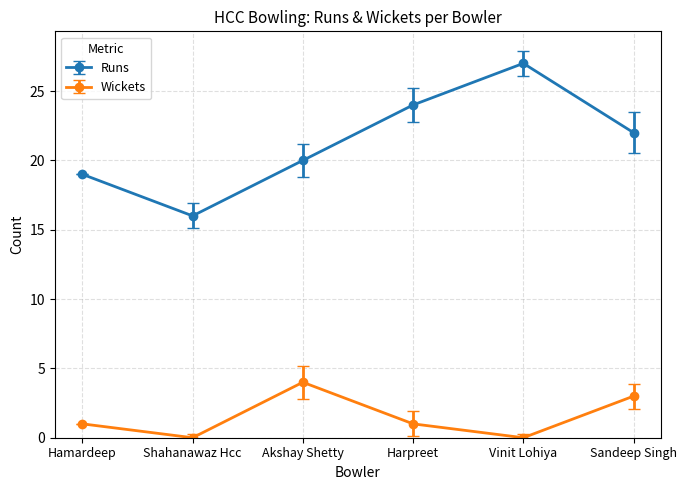

Rank the series by their maximum value, from lowest to highest.

Wickets, Runs